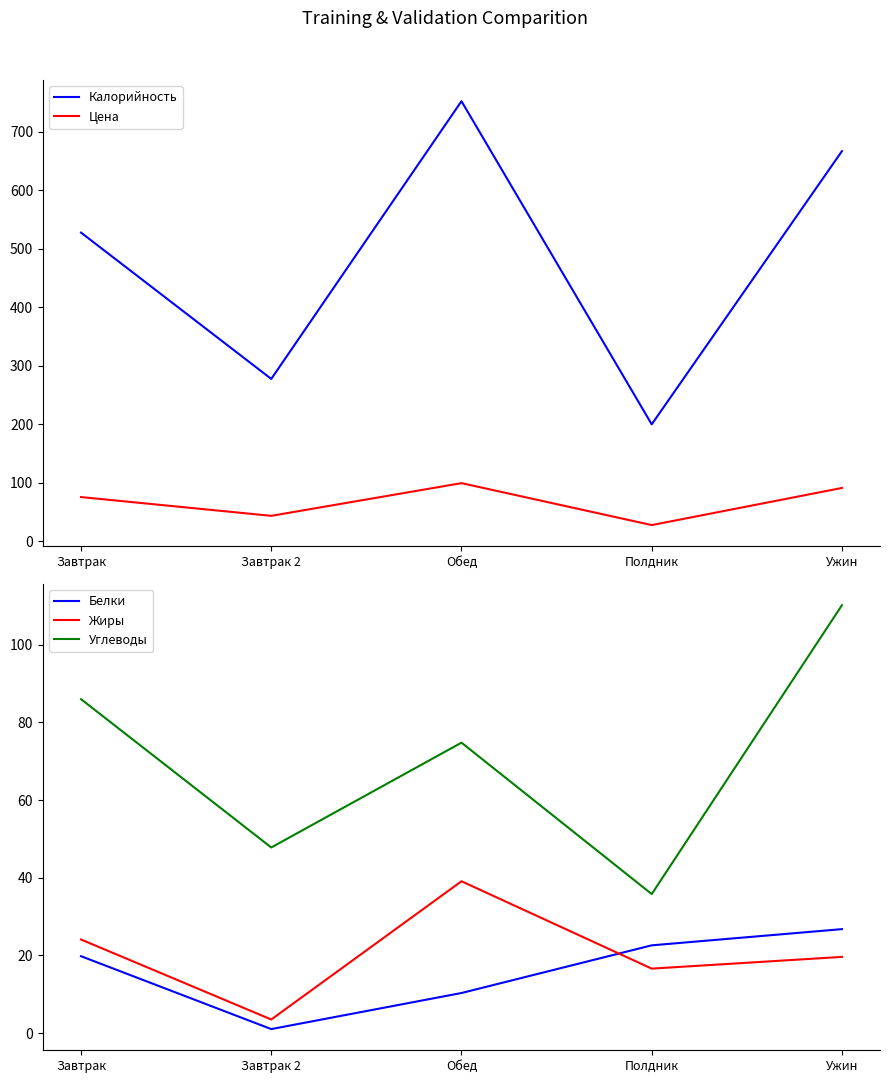

Reading right to left, what are all the values shown in this chart?

Калорийность: Ужин=666.8	Полдник=200.0	Обед=752.1	Завтрак 2=277.6	Завтрак=527.6
Цена: Ужин=91.3	Полдник=27.9	Обед=99.5	Завтрак 2=43.7	Завтрак=75.7
Белки: Ужин=26.8	Полдник=22.6	Обед=10.3	Завтрак 2=1.0	Завтрак=19.8
Жиры: Ужин=19.6	Полдник=16.6	Обед=39.1	Завтрак 2=3.5	Завтрак=24.1
Углеводы: Ужин=110.2	Полдник=35.8	Обед=74.8	Завтрак 2=47.8	Завтрак=86.0